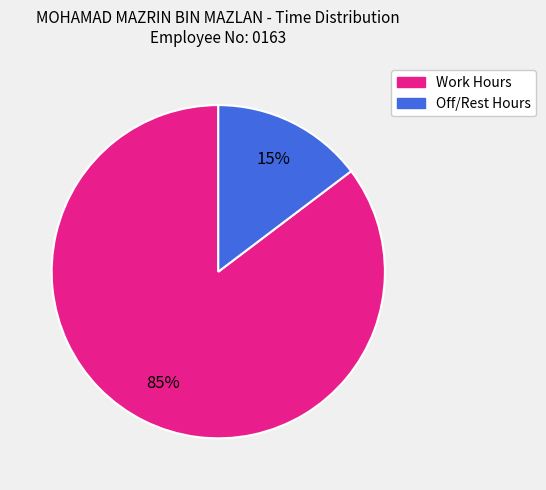

How many segments does this pie chart have?

2